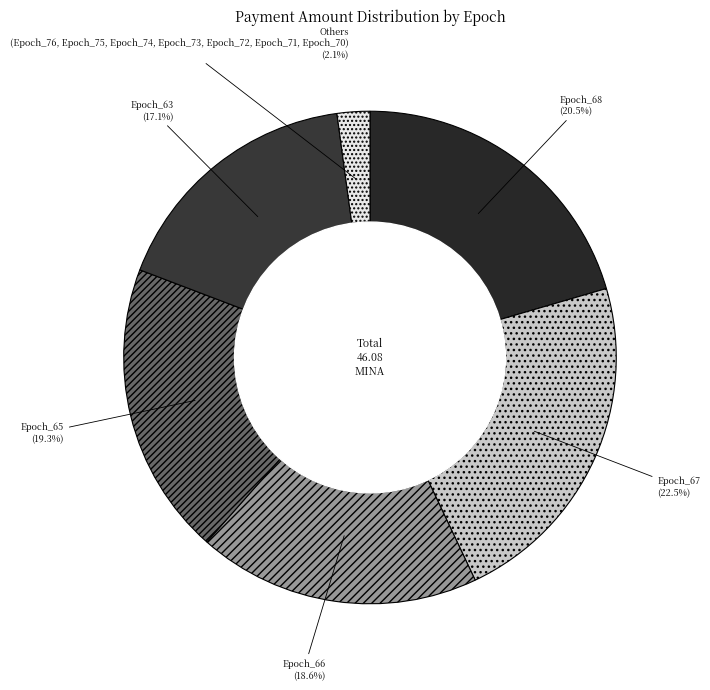

Count the number of slices in the pie.

6